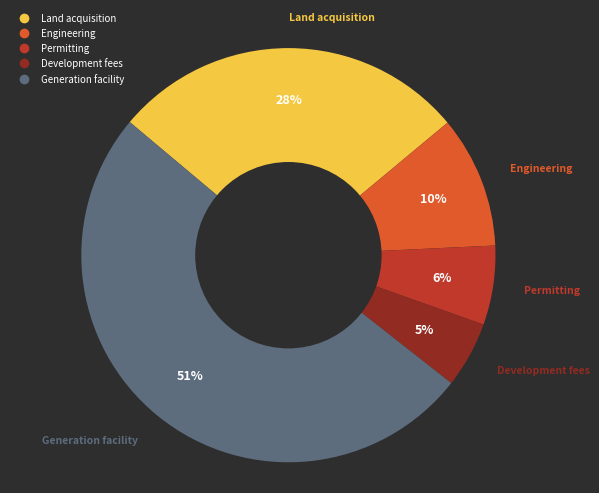

To the nearest percent, what portion does Permitting represent?

6%